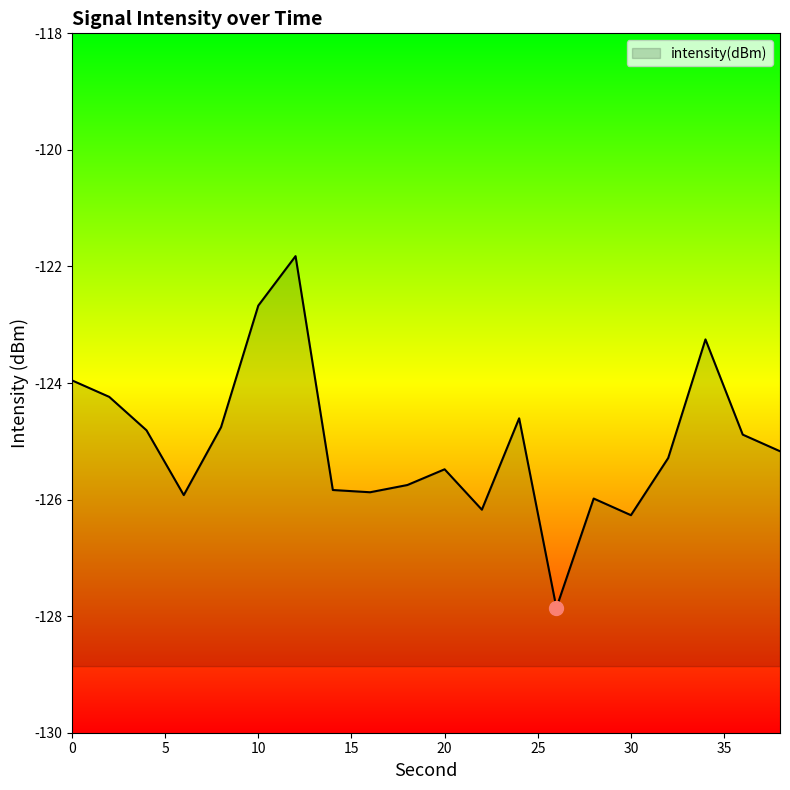

Does the chart display data point markers on the line(s)?

No